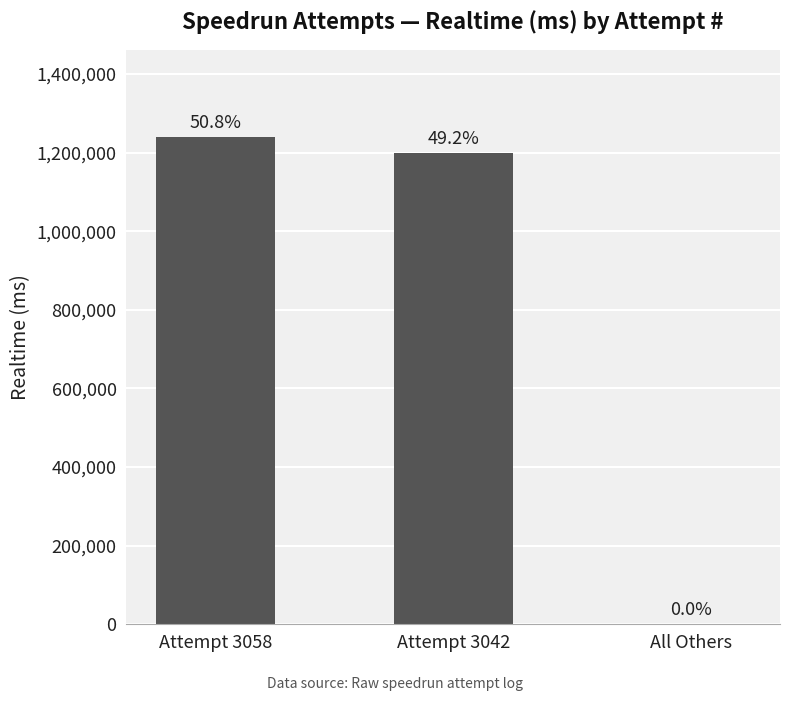

The value at Attempt 3058 is 1760686. True or false?

False